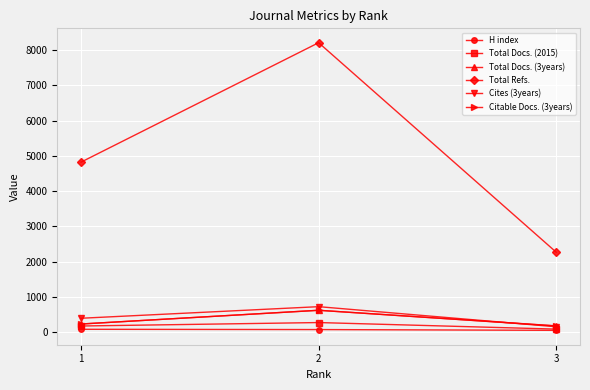

How many categories are shown in the chart?

3